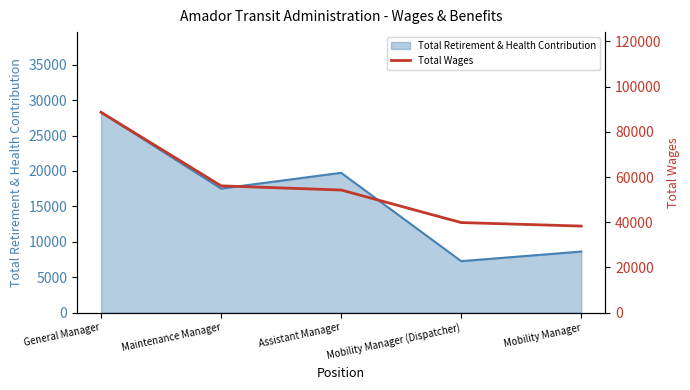

List the labels in order of value, smallest first.

Mobility Manager, Mobility Manager (Dispatcher), Assistant Manager, Maintenance Manager, General Manager